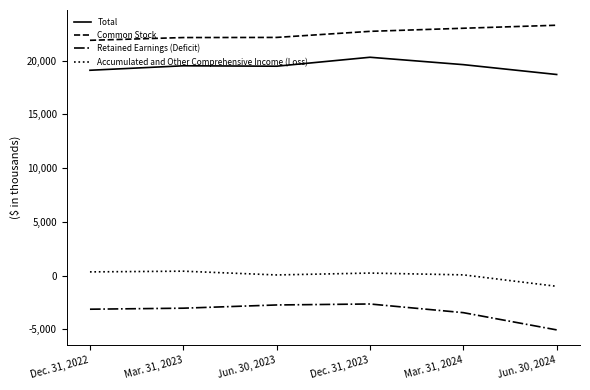

The value of Common Stock at Mar. 31, 2023 is 22153. True or false?

True